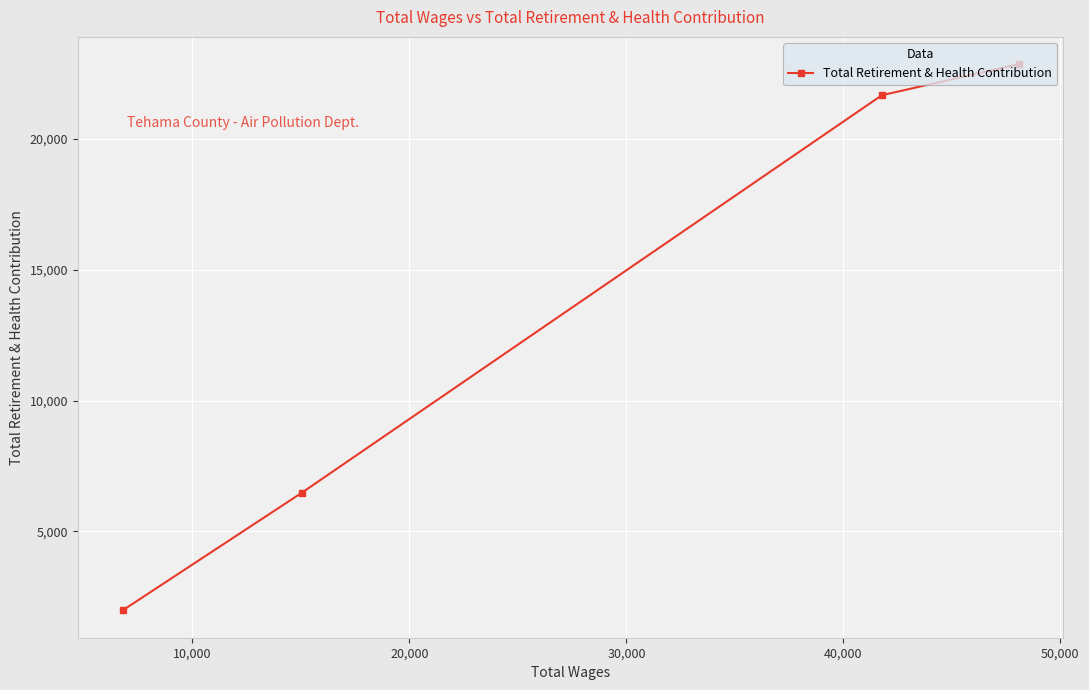

What is the minimum value shown in the chart?

1977